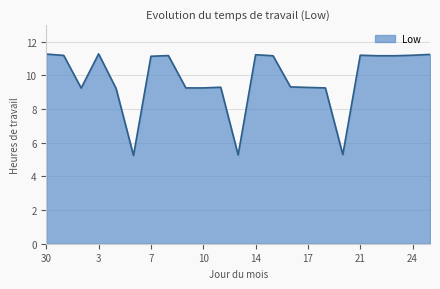

What is the difference between the maximum and minimum values?

6.0